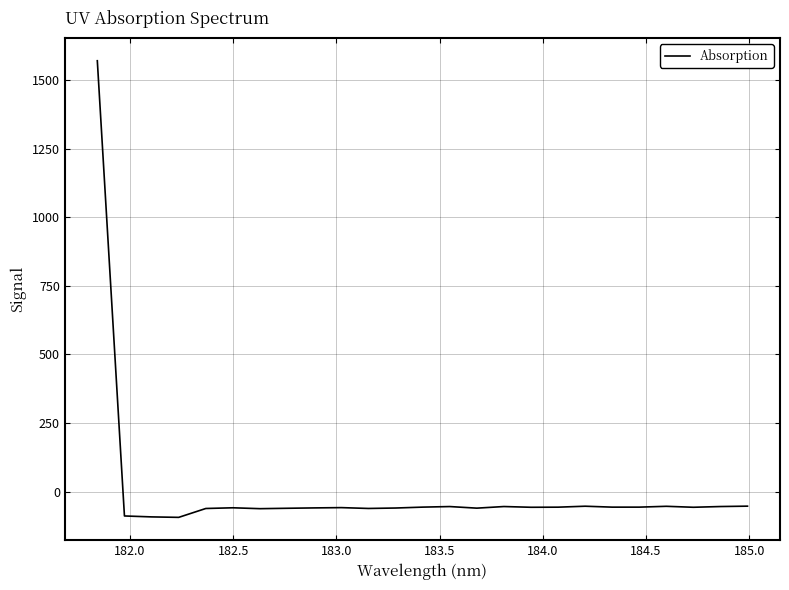

Is this an area chart (filled region under the line)?

No